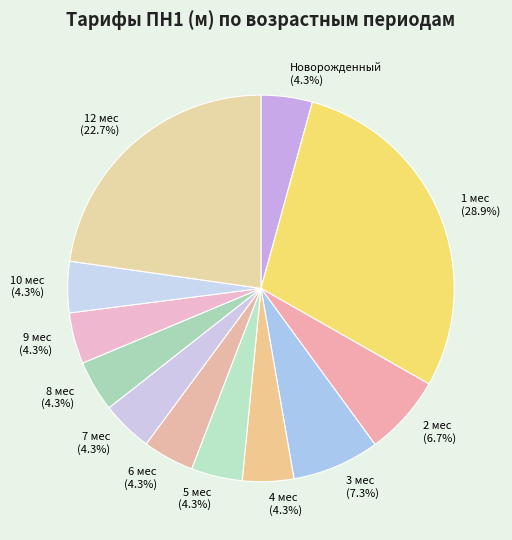

Do 10 мес and 1 мес together represent more than half of the pie?

No